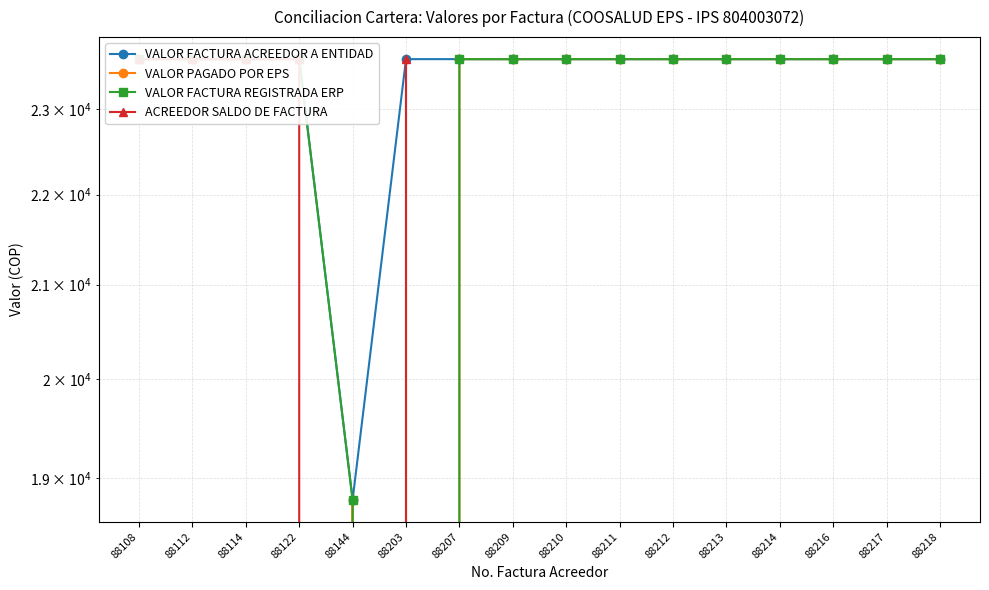

True or false: VALOR FACTURA ACREEDOR A ENTIDAD and VALOR PAGADO POR EPS cross at least once.

False